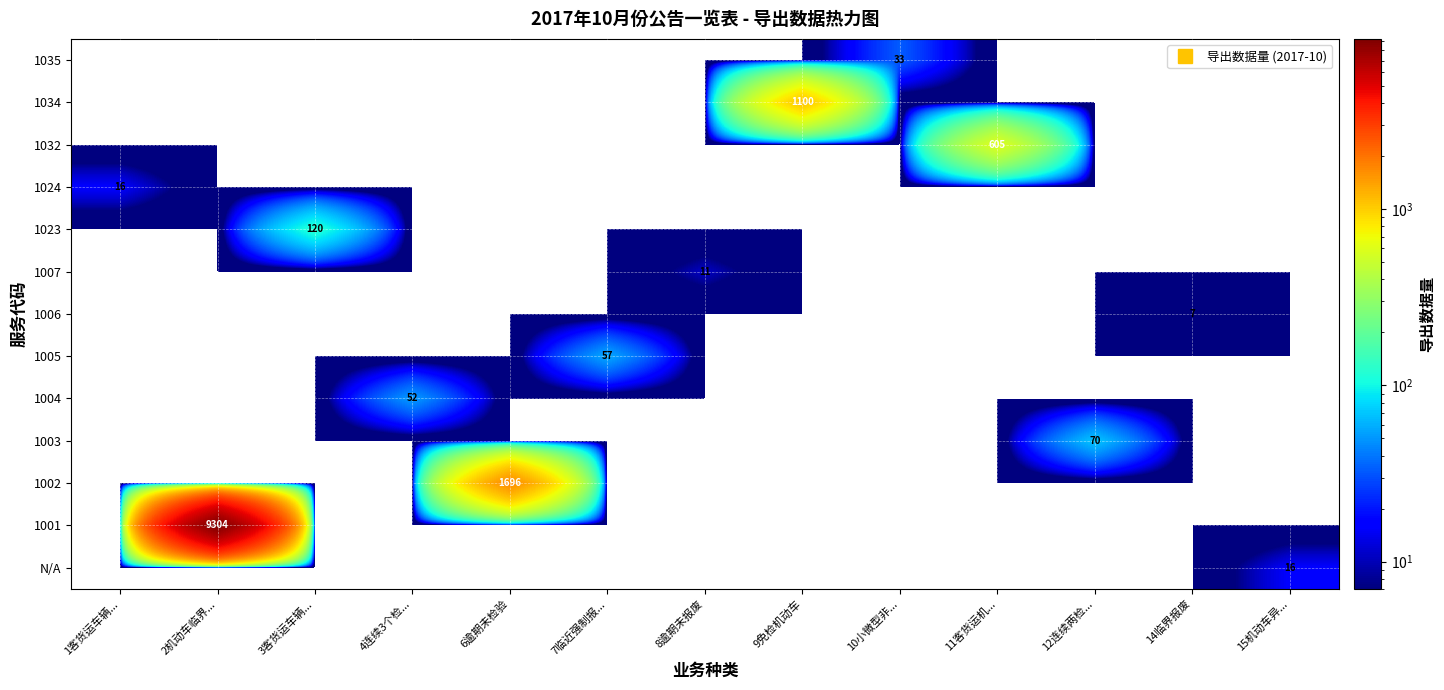

At which category is the sum across all series the highest?

2机动车临界...